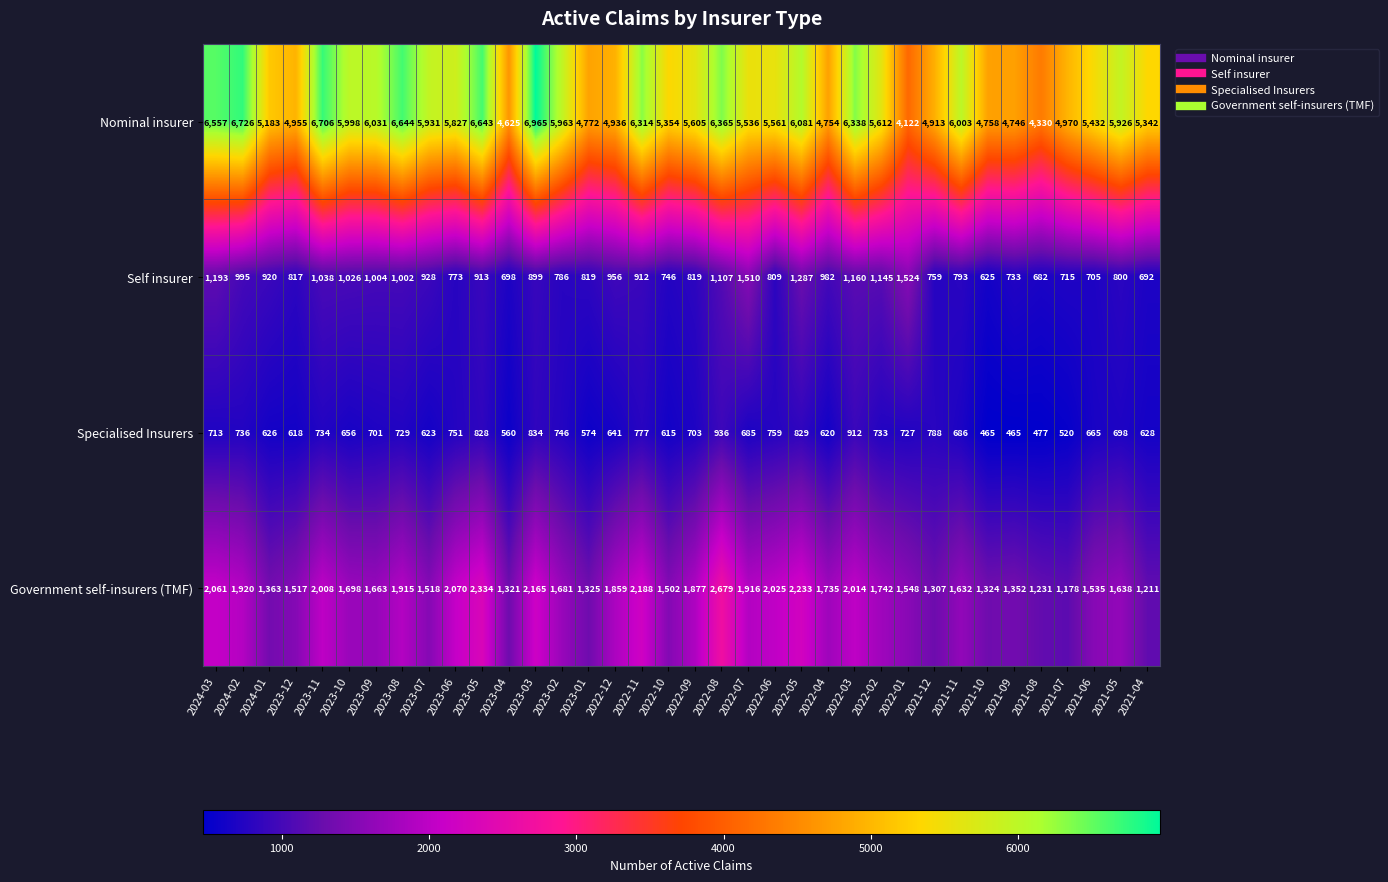

The Self insurer series shows 307 at 2023-12. True or false?

False